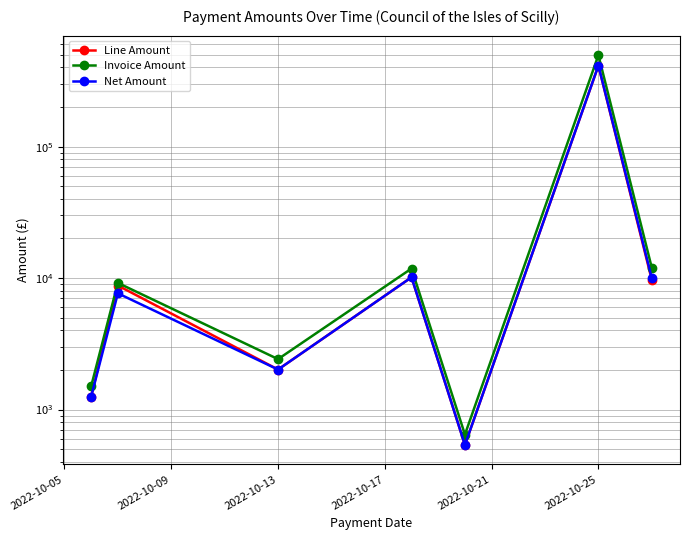

Where is Line Amount nearest to the value 206929?

2022-10-17